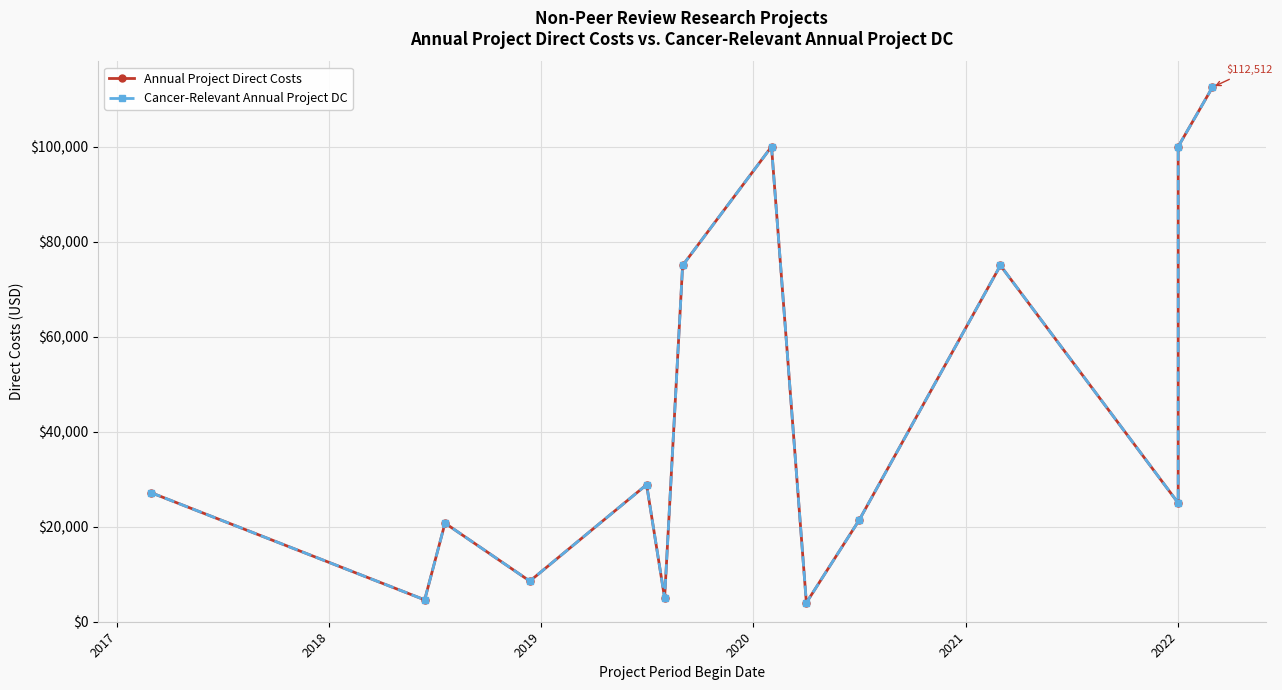

What is the value of the Annual Project Direct Costs point at the 5th from the left?

28843.9